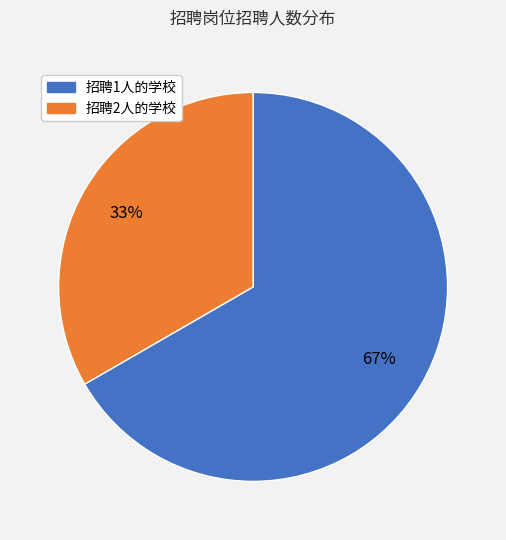

To the nearest percent, what is the average slice percentage?

50%